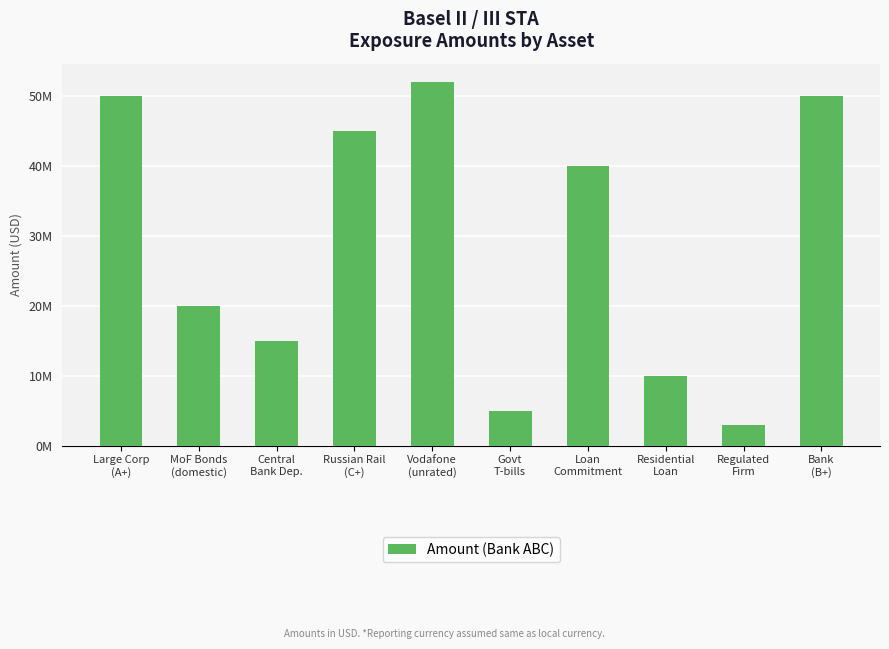

What is the change in value from Central
Bank Dep. to Vodafone
(unrated)?

+37000000